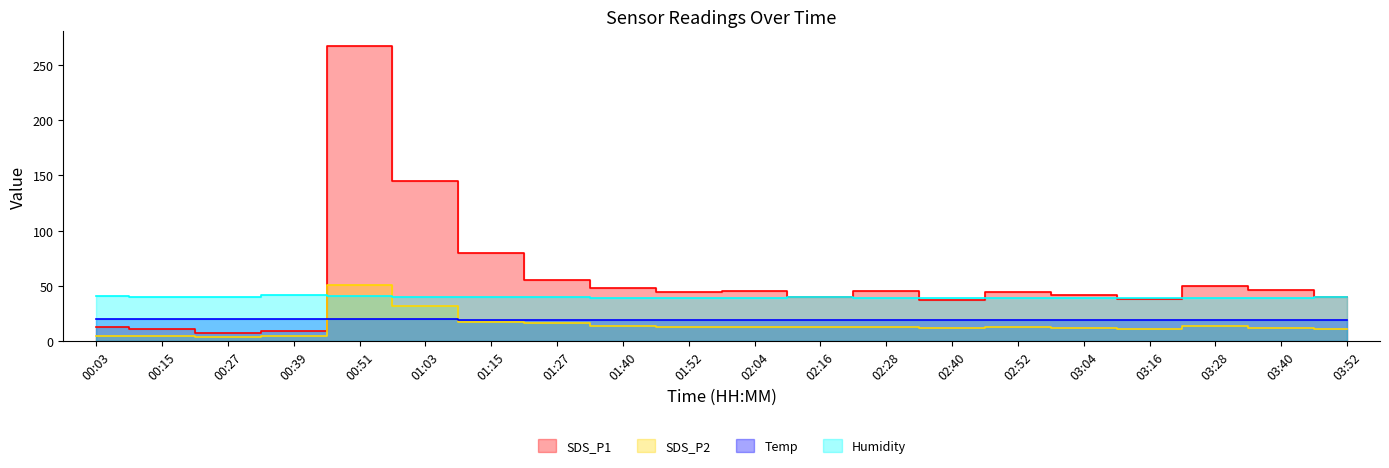

At which label does SDS_P1 first exceed 44?

00:51